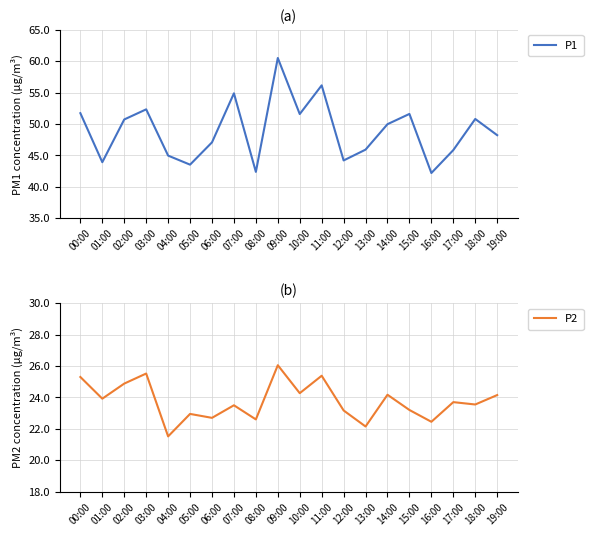

Where is the first local maximum for P1?

03:00